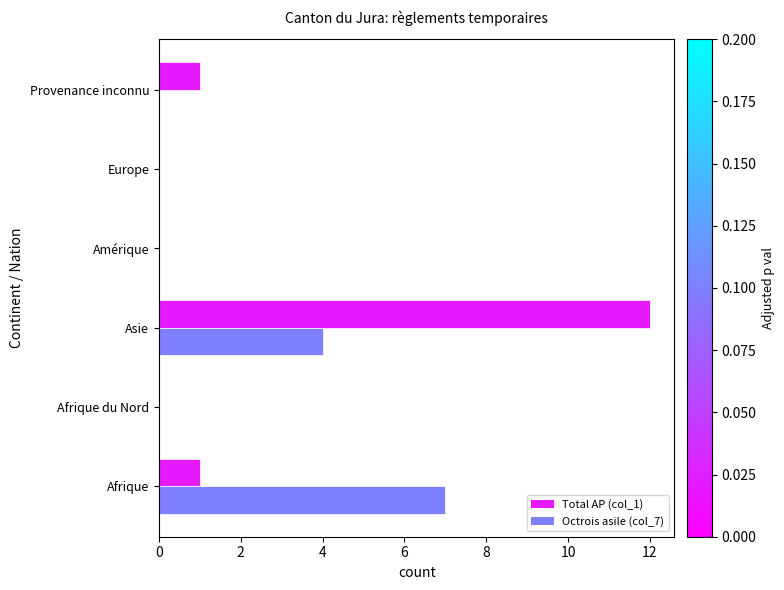

The Octrois asile (col_7) series shows 0 at Afrique du Nord. True or false?

True